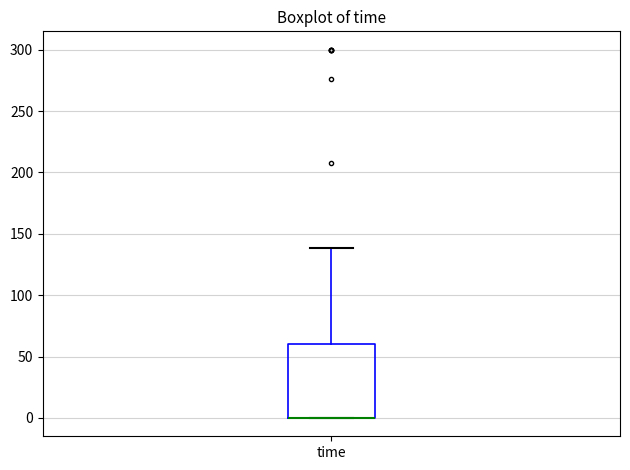

Transcribe this box plot: give where the median line is, the range the box spans, and where the two whiskers end, as read against the y-axis. The values are not printed on the chart, so give them approximately, as read against the axis.

median 0 (drawn on the box's lower edge), box 0 to 60, whiskers 0 to 140